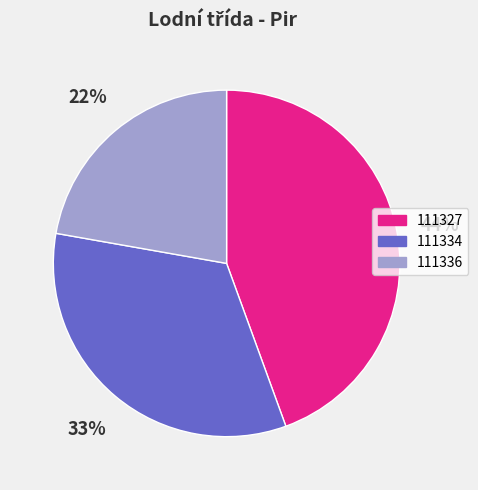

Do 111334 and 111336 together represent more than half of the pie?

Yes